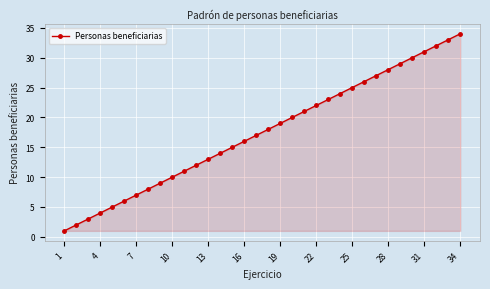

Does the chart display data point markers on the line(s)?

Yes